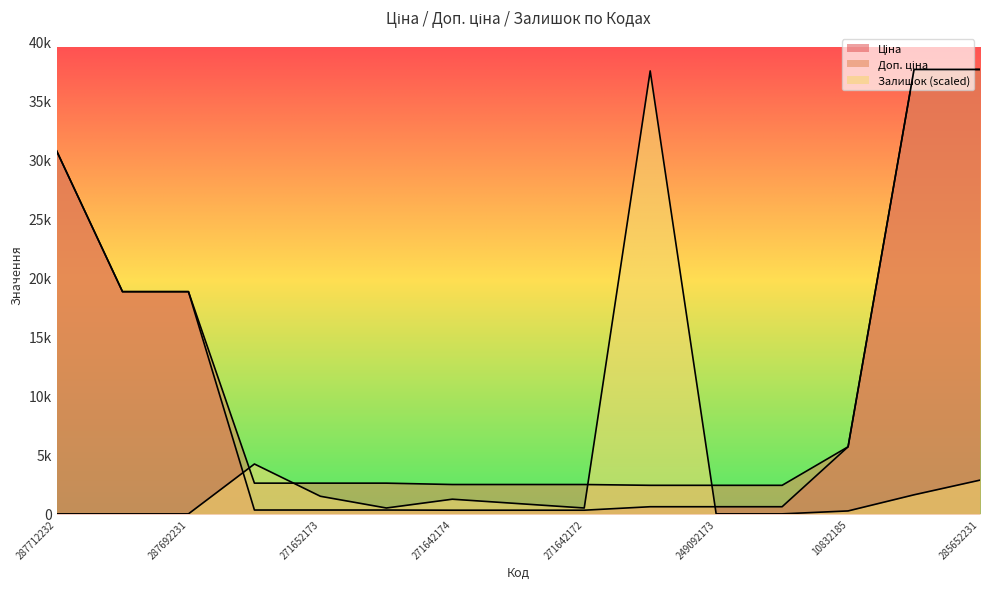

How many positive values does the Залишок series have?

10